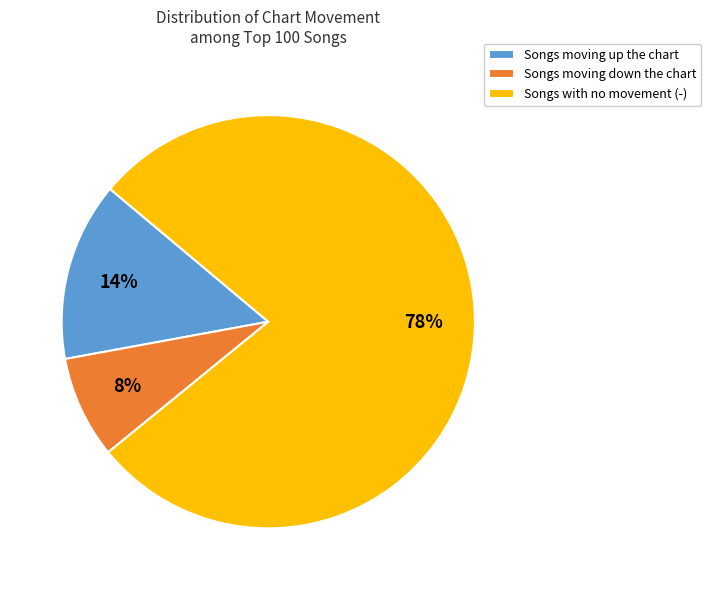

Which slice is the smallest?

Songs moving down the chart